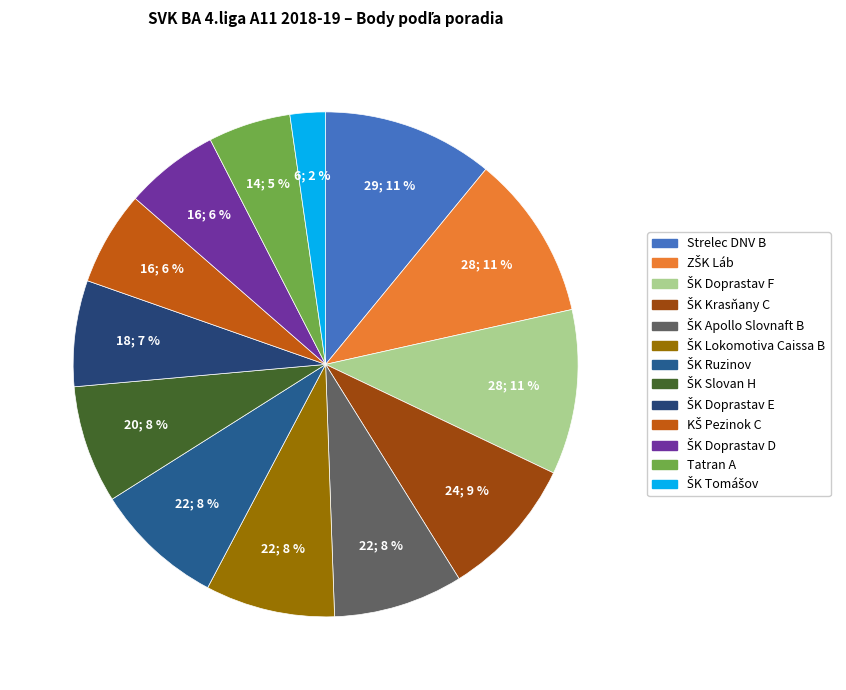

To the nearest percent, what portion does Strelec DNV B represent?

11%